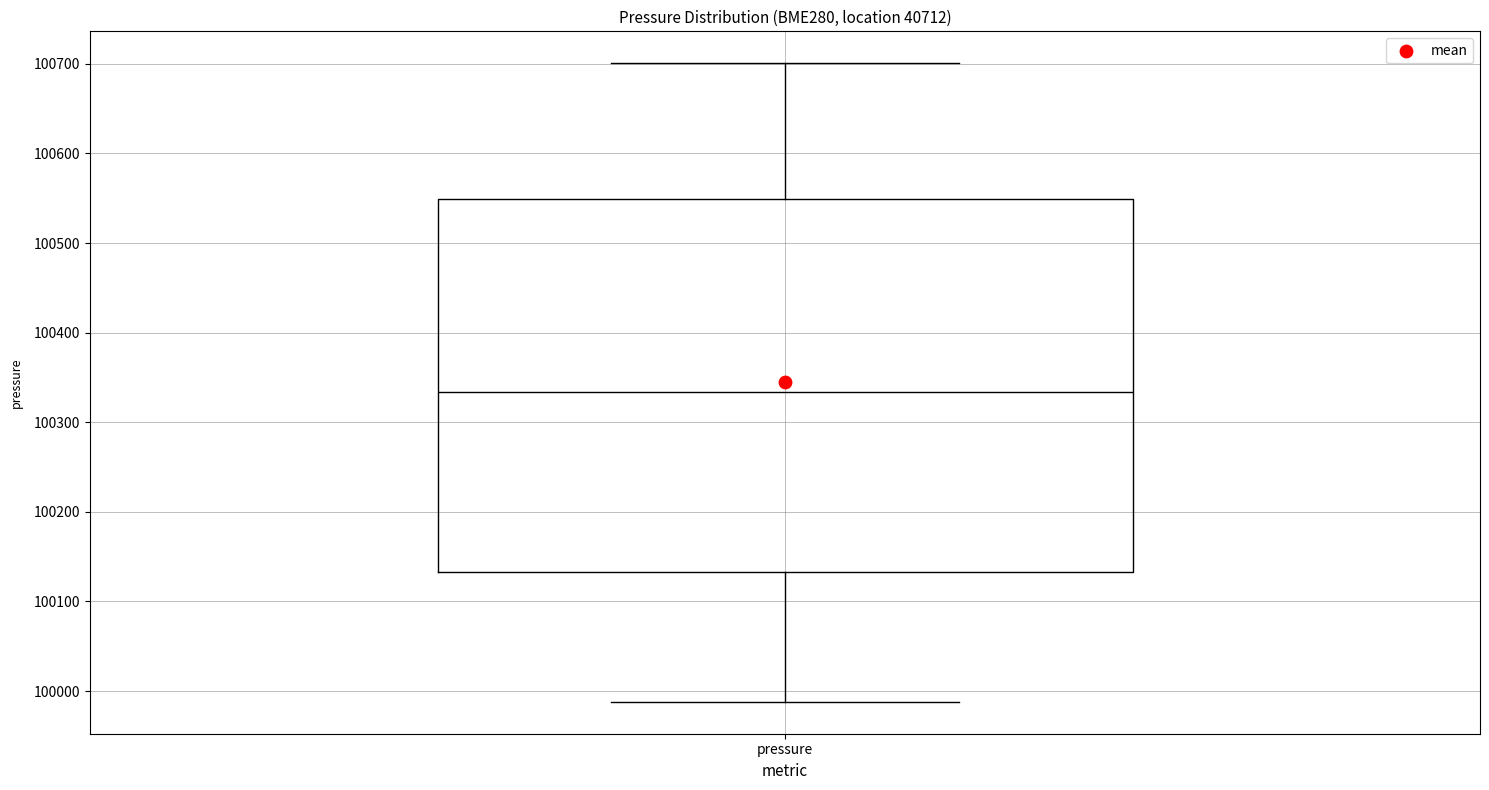

Where does the lower whisker of the box for pressure end on the y-axis? The values are not printed on the chart, so give them approximately, as read against the axis.

99990